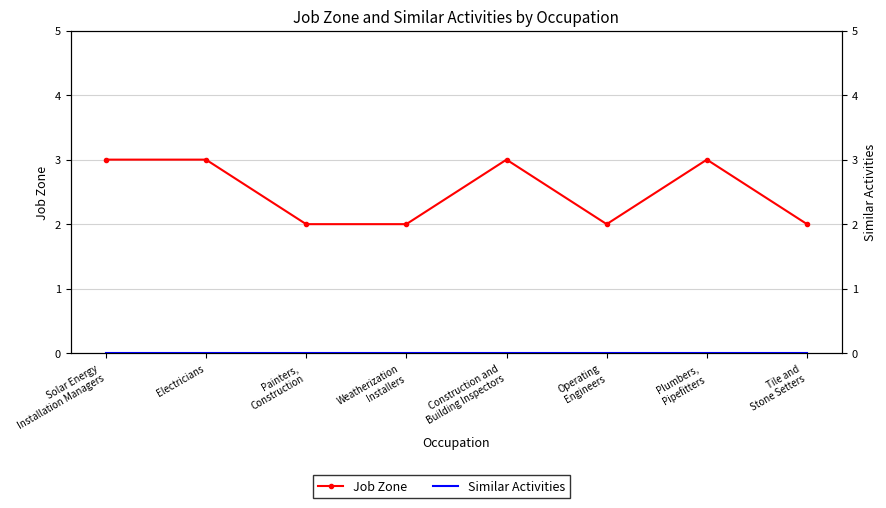

Reading left to right, extract all data points from this chart.

Job Zone: 3	3	2	2	3	2	3	2
Similar Activities: 0	0	0	0	0	0	0	0